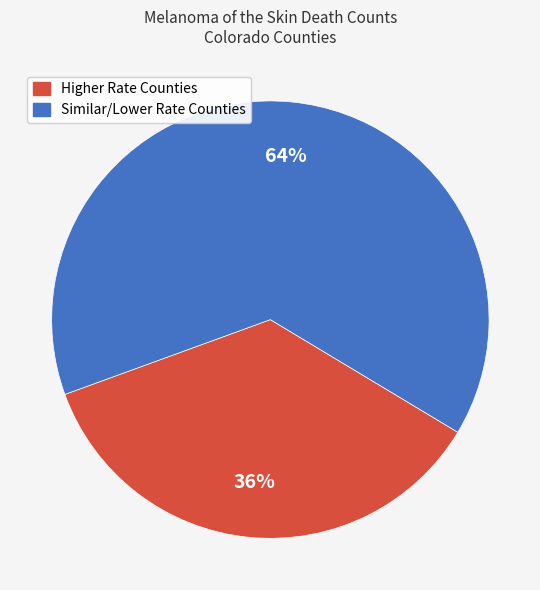

Combined, do Similar/Lower Rate Counties and Higher Rate Counties account for over 50%?

Yes